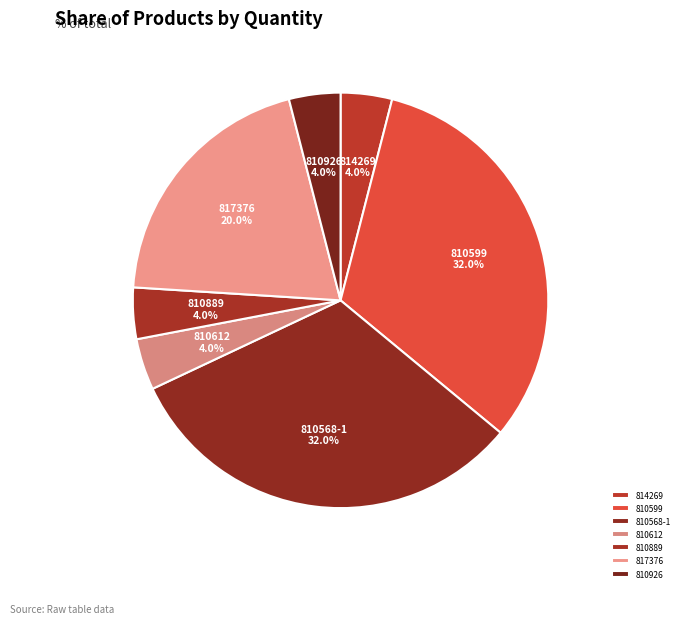

Approximately how many times larger is the value at 817376 compared to 810612?

5.0